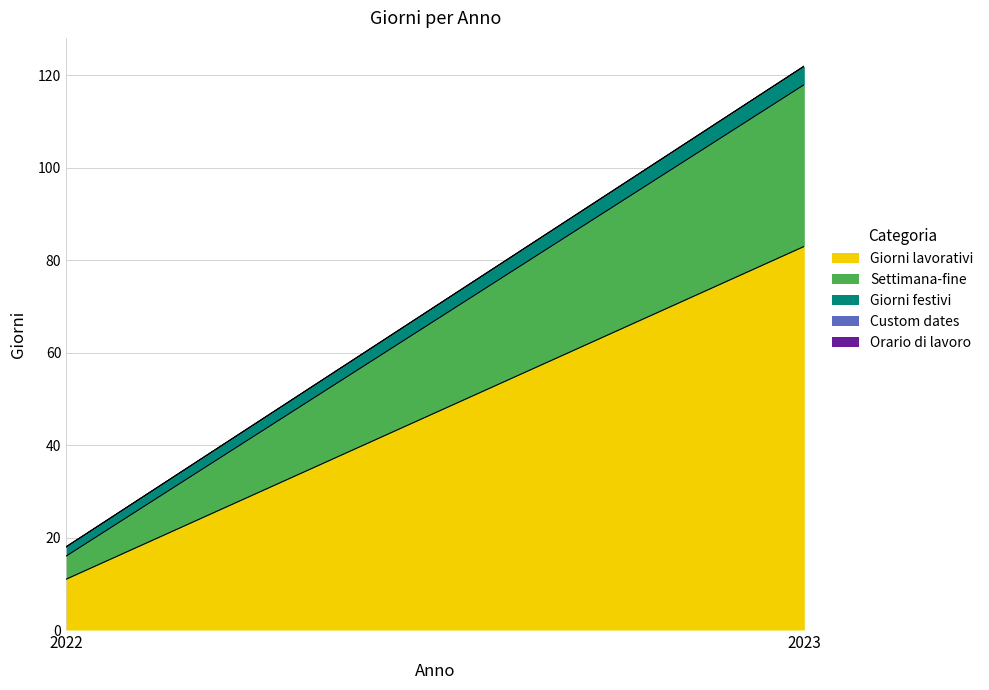

What is the difference between the Giorni festivi values at 2023 and 2022?

2